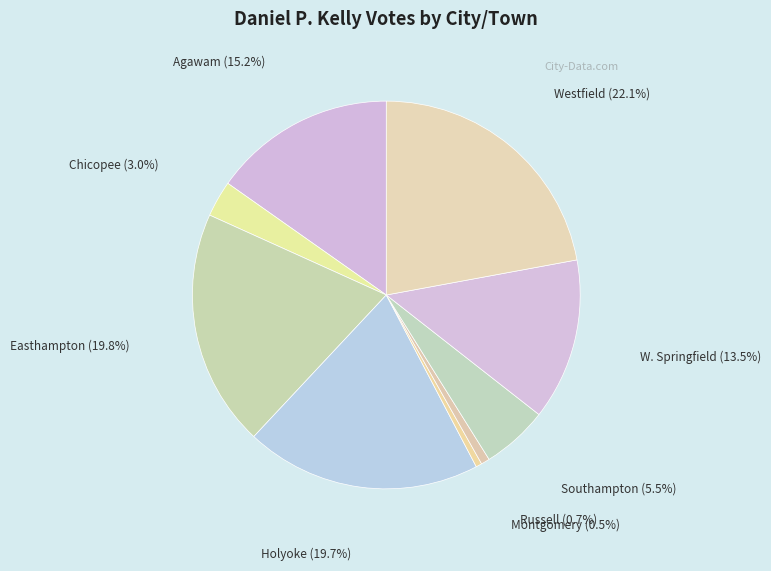

Is the sum of Southampton and Easthampton greater than half?

No